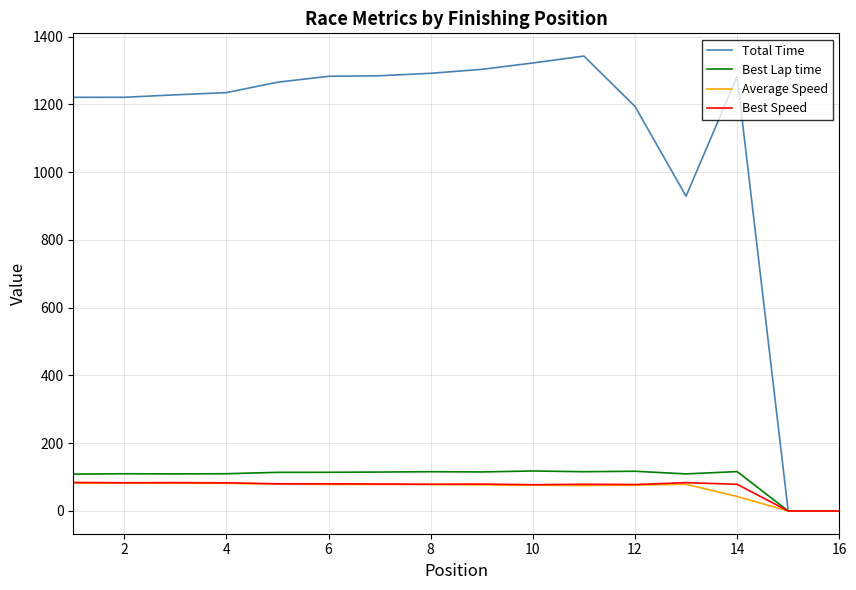

How many values in the Total Time series exceed 1265?

8